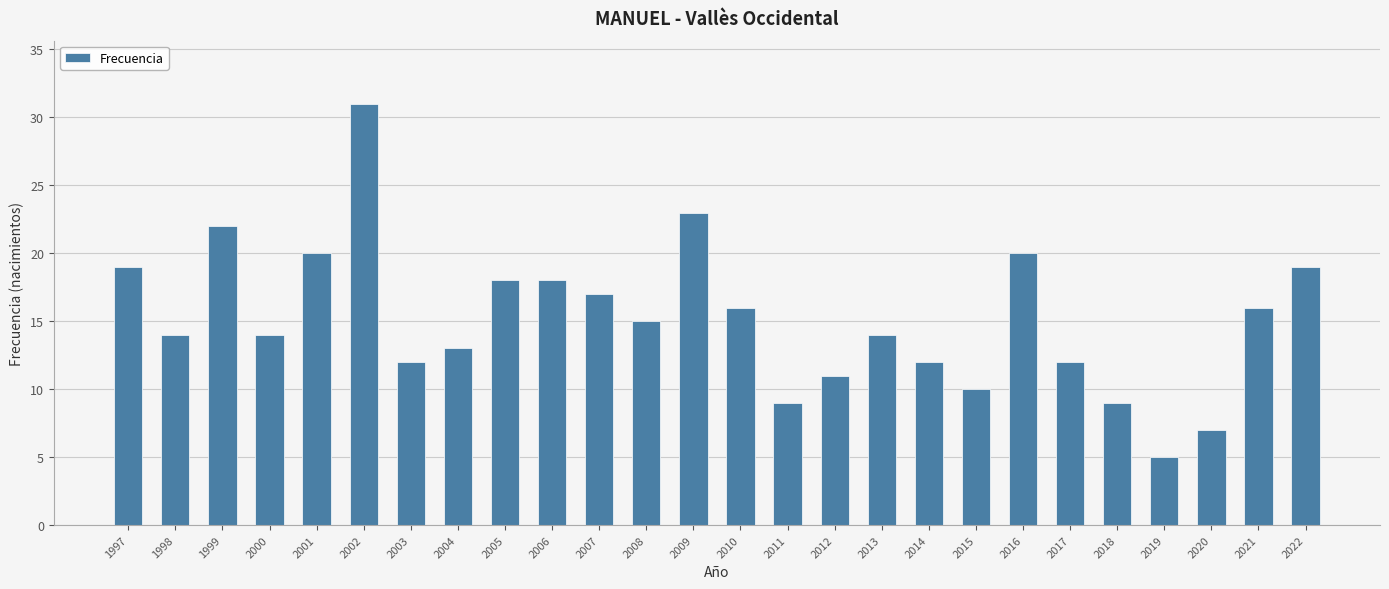

Which category has the highest value across all series?

2002